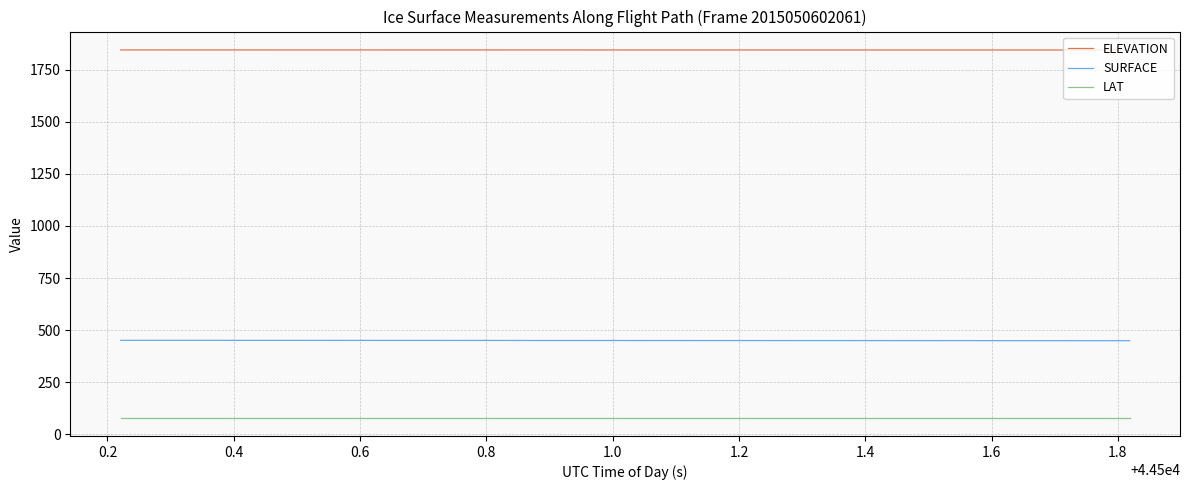

What is the sum of all ELEVATION values?

73767.2